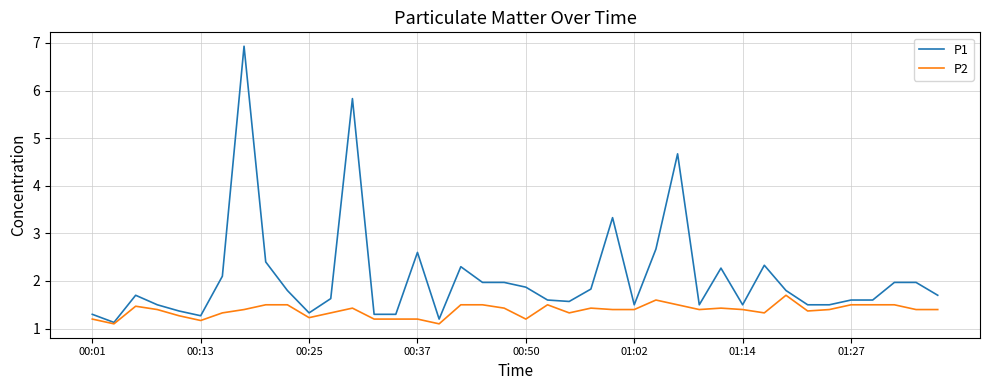

What is the minimum value shown in the chart?

1.1